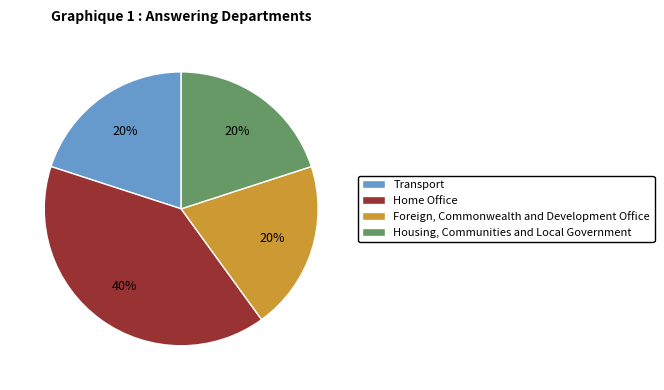

Does Home Office account for over 50% of the chart?

No